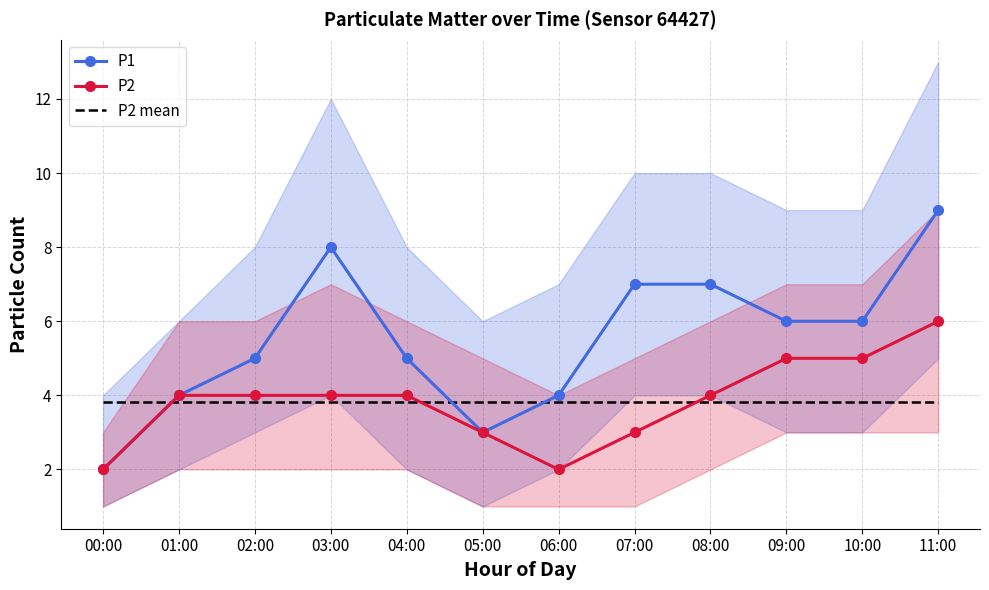

How many lines are shown in the chart?

3